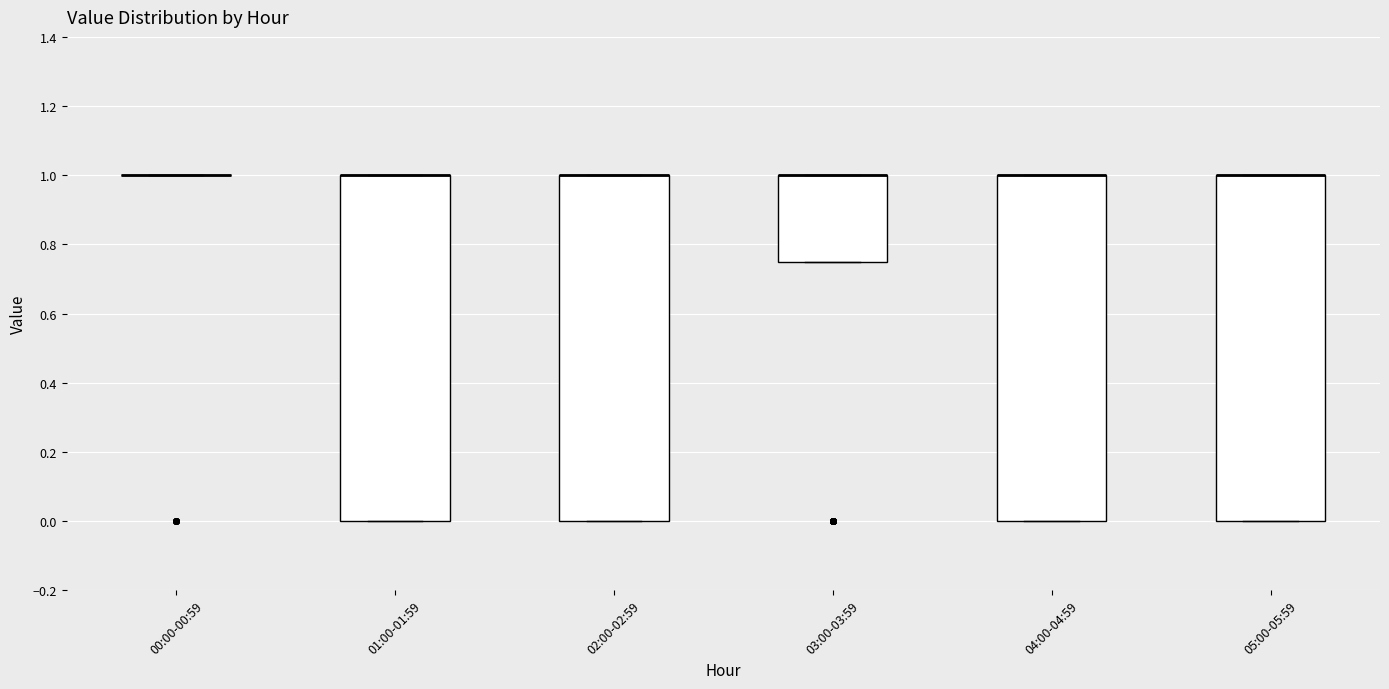

Where is the upper edge of the box for 03:00-03:59 on the y-axis? The values are not printed on the chart, so give them approximately, as read against the axis.

1.00